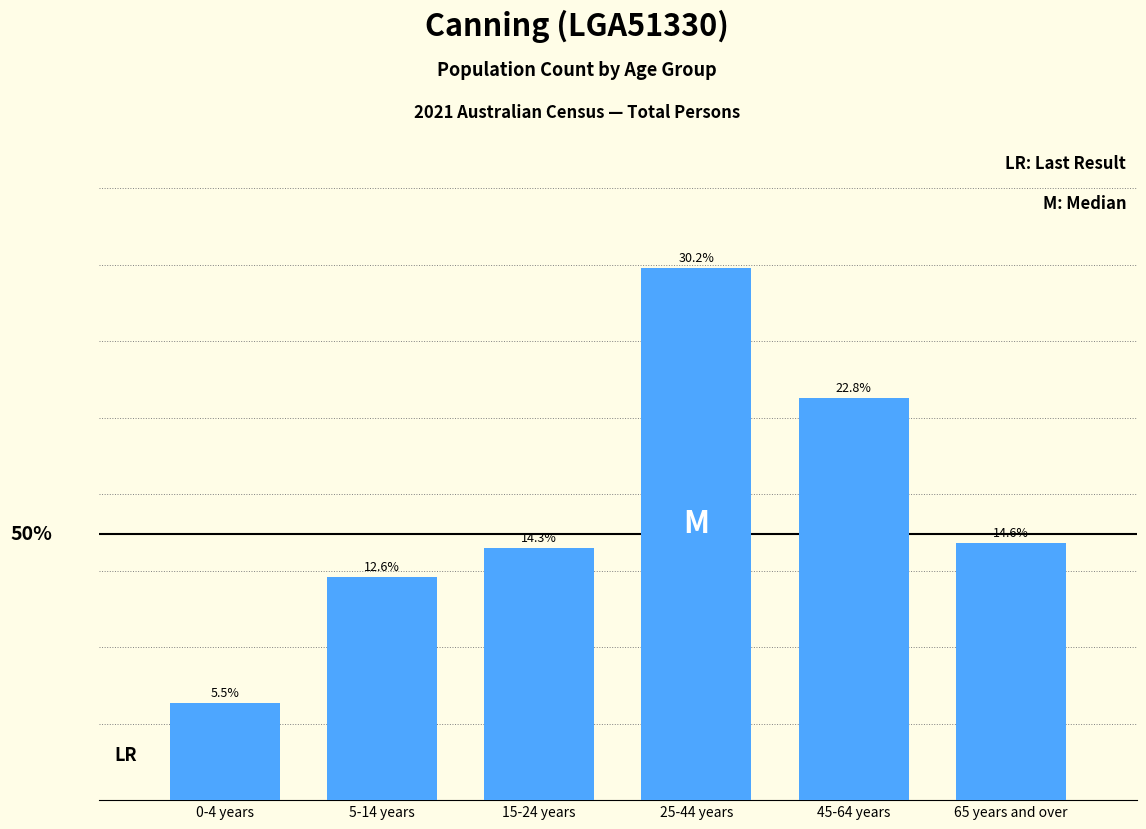

Does the chart contain any negative values?

No